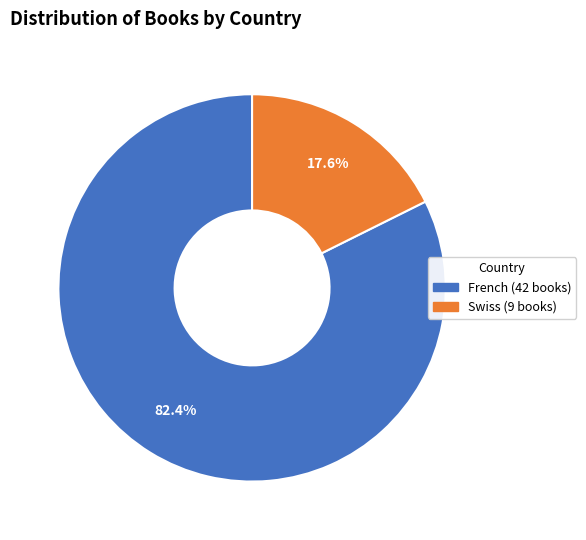

How much of the chart is everything except French?

17.6%